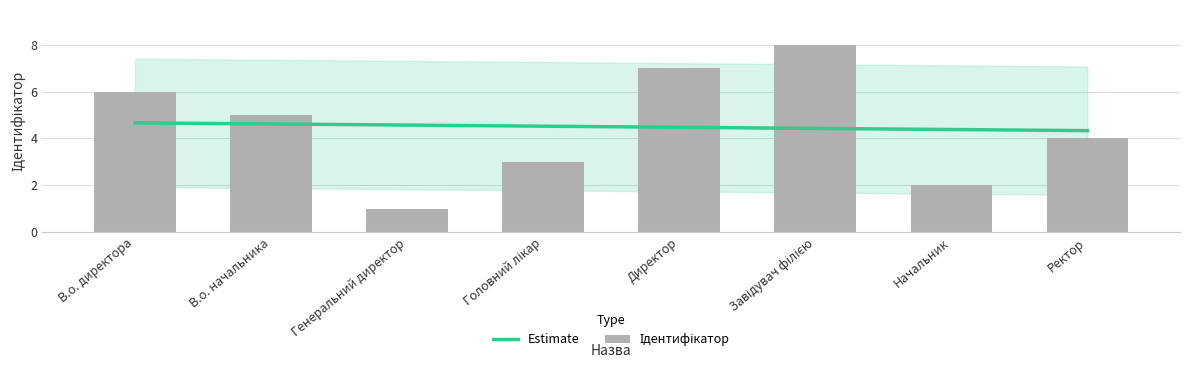

Where does the data first go above 5?

В.о. директора